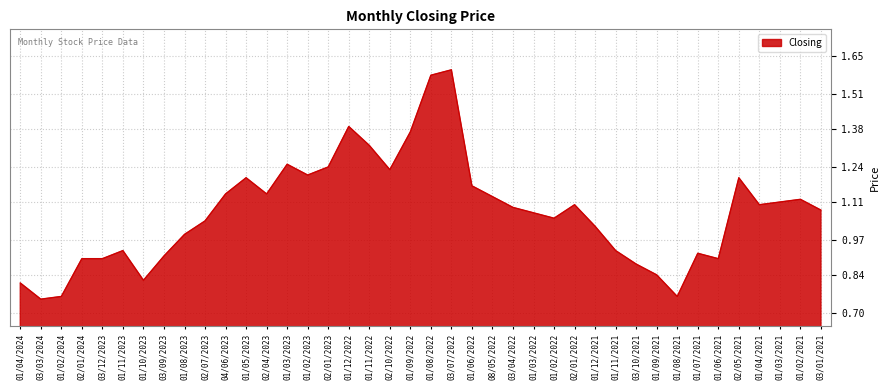

How many lines are shown in the chart?

1